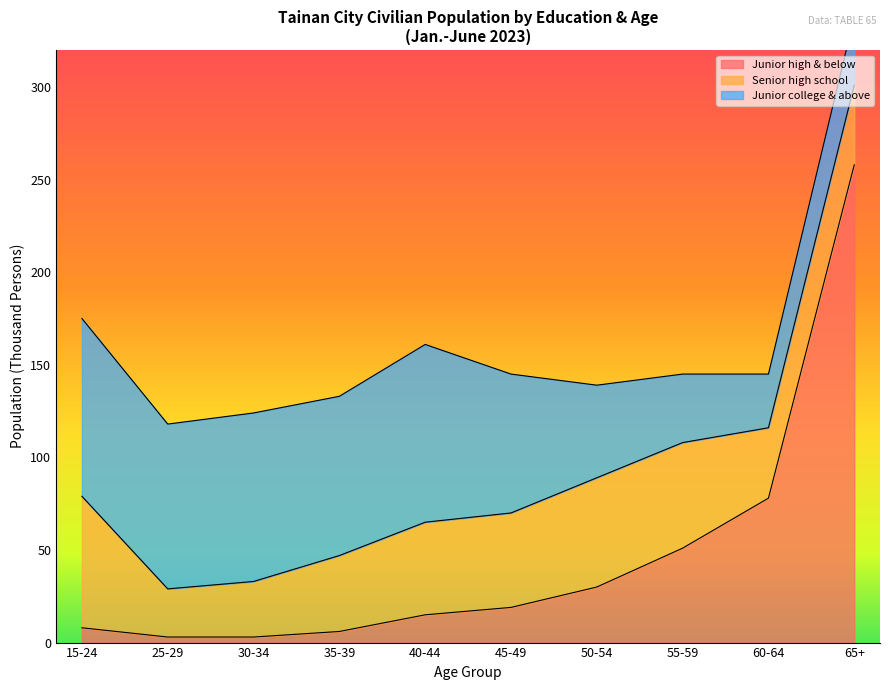

True or false: Senior high school and Junior high & below cross at least once.

True